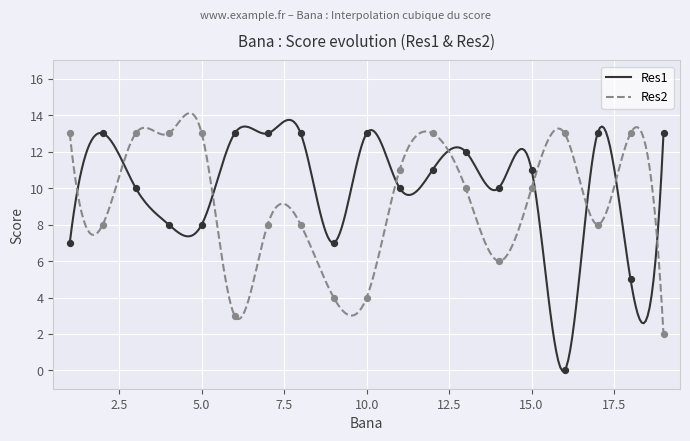

What is the total value across all series at 9?

11